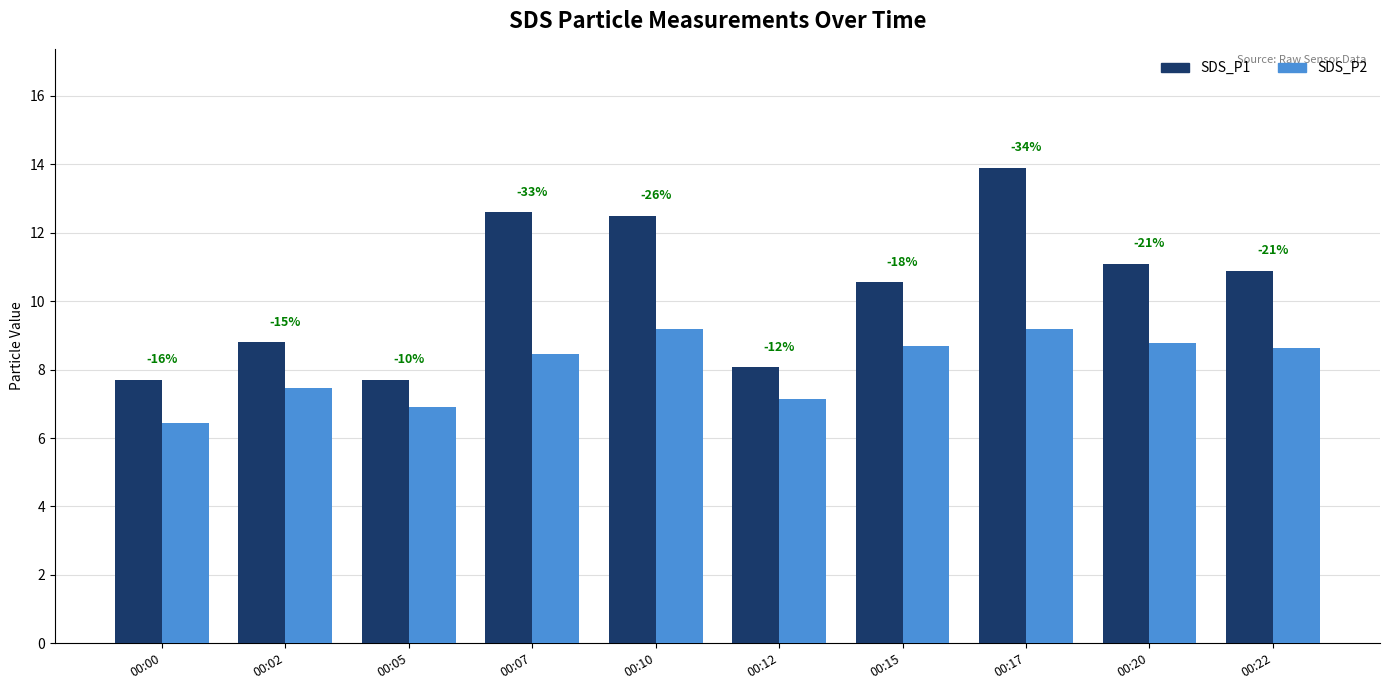

At how many categories does at least one series exceed 11?

4